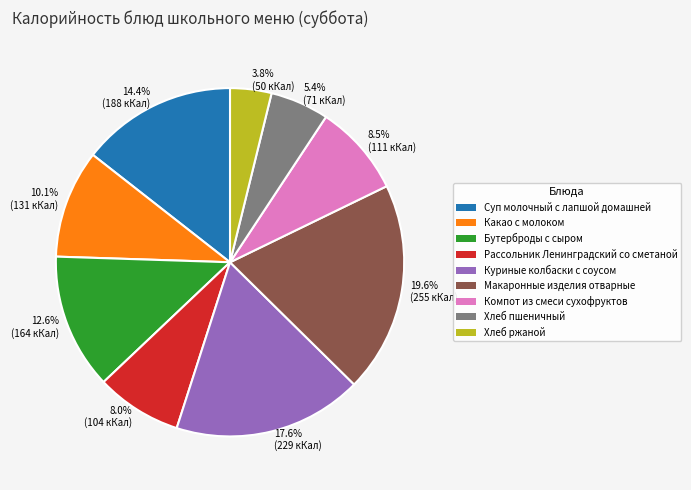

Which has a higher value, Суп молочный с лапшой домашней or Хлеб ржаной?

Суп молочный с лапшой домашней